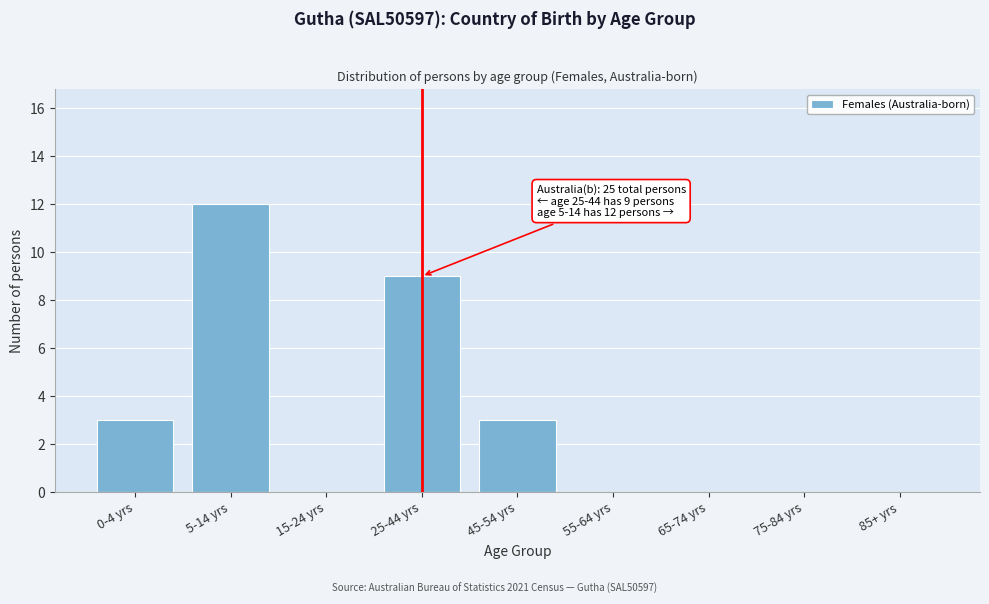

Reading left to right, list all the values displayed in this chart.

0-4 yrs=3	5-14 yrs=12	15-24 yrs=0	25-44 yrs=9	45-54 yrs=3	55-64 yrs=0	65-74 yrs=0	75-84 yrs=0	85+ yrs=0